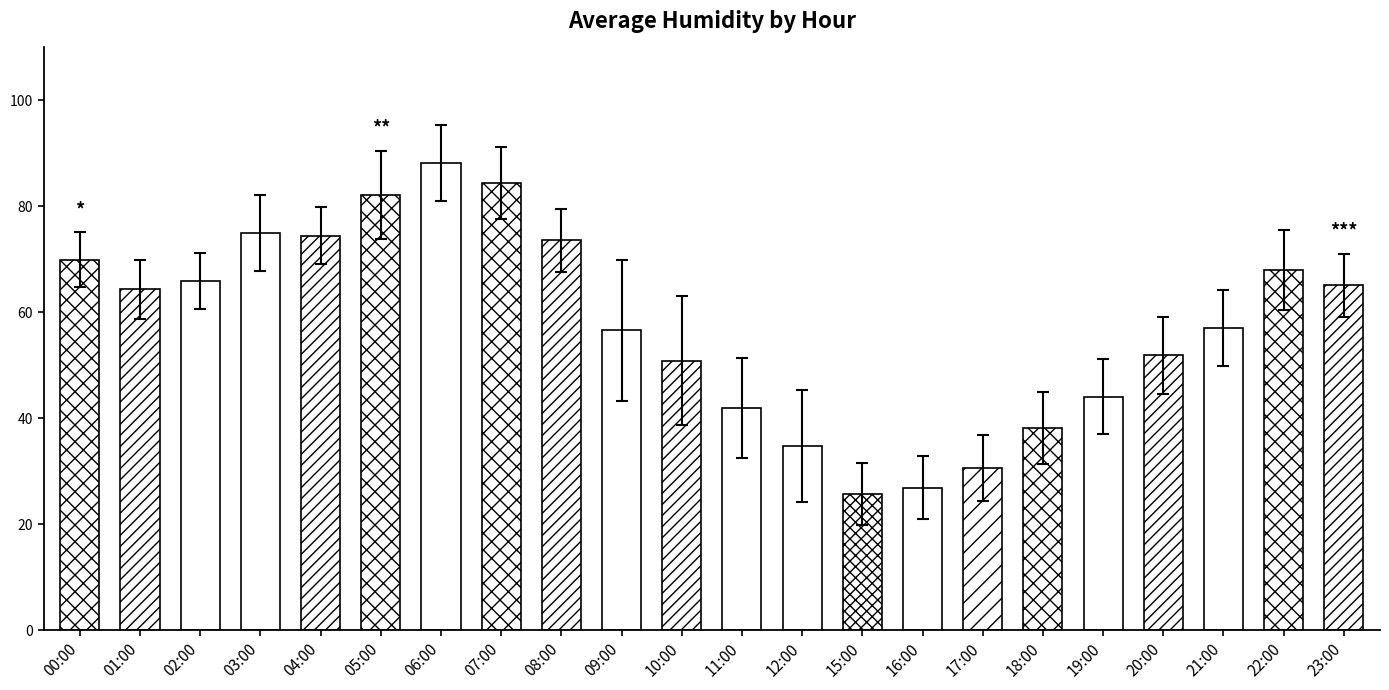

What is the difference between the maximum and minimum values?

61.0